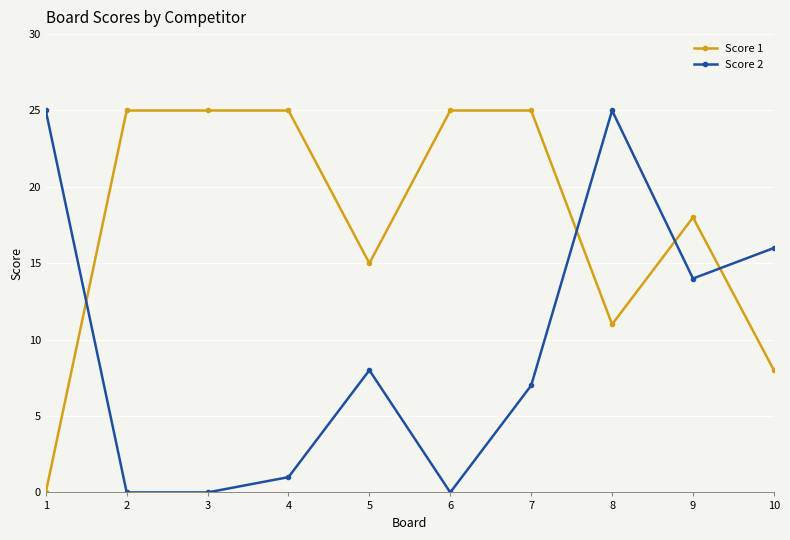

At how many categories does at least one series exceed 13?

10